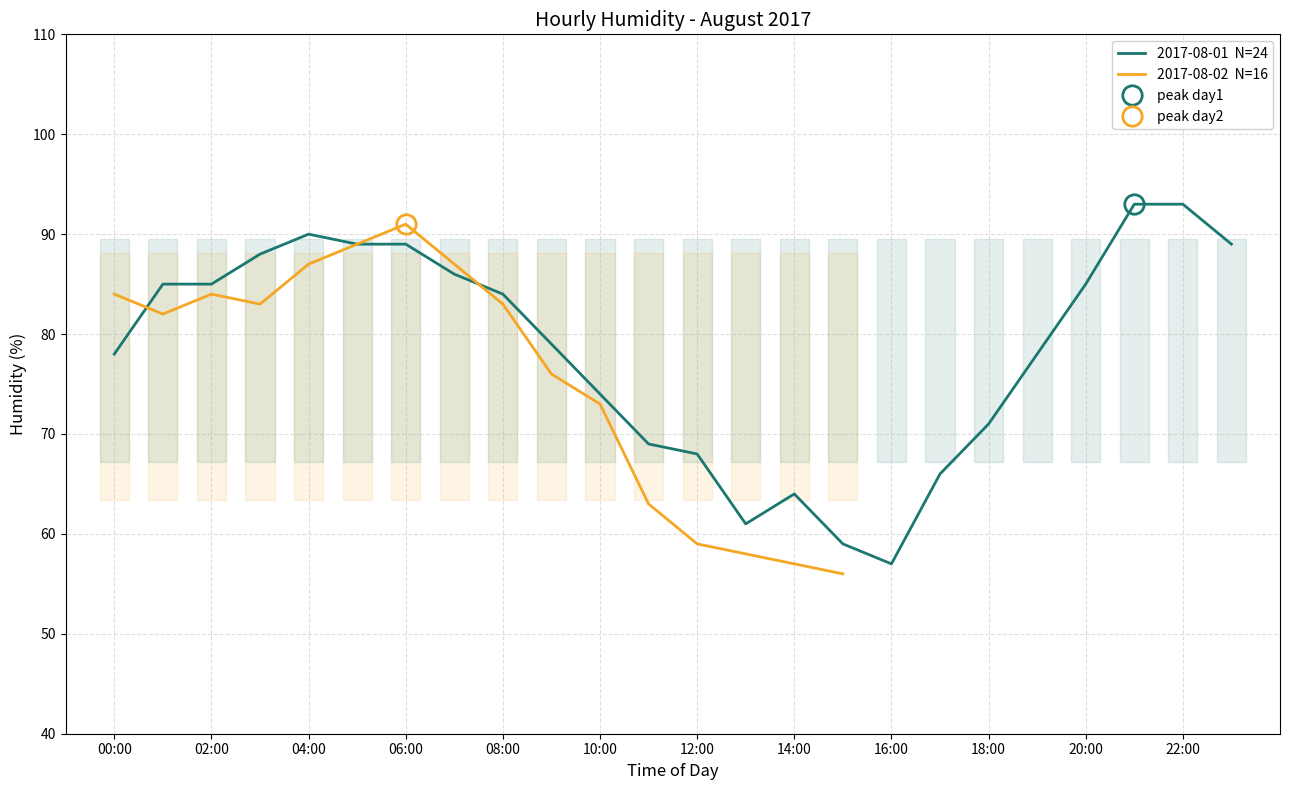

Where is the first local maximum?

04:00